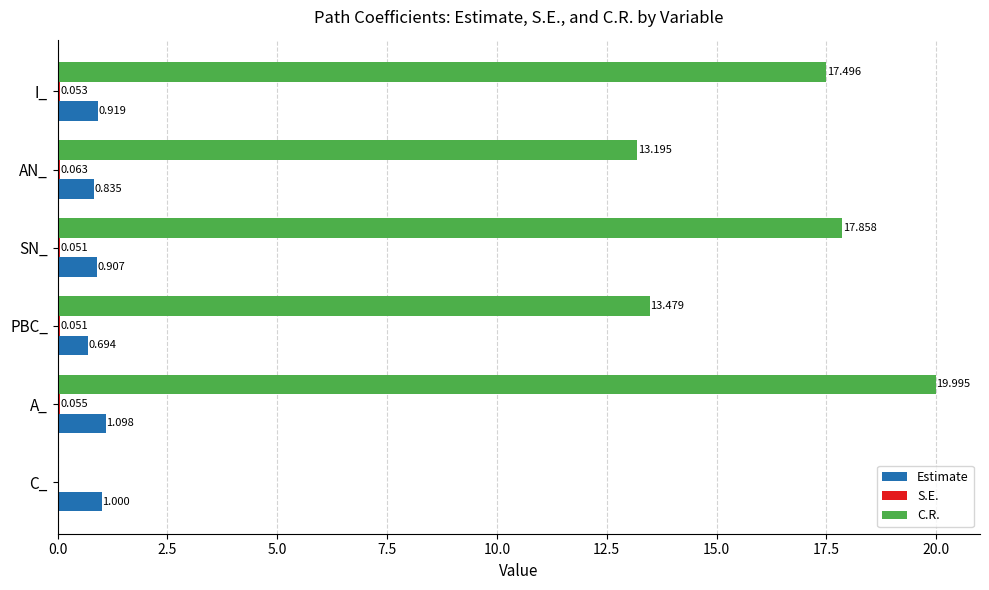

At which category is the sum across all series the highest?

A_